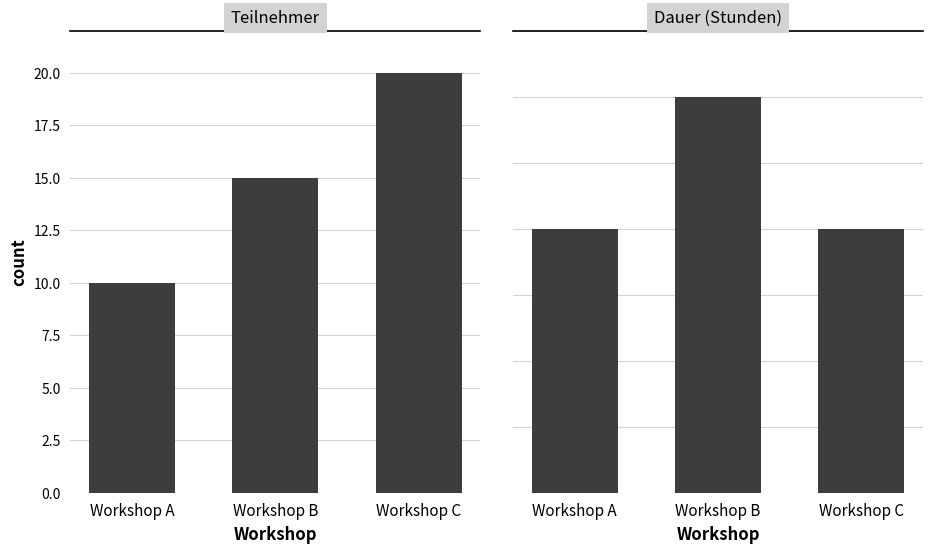

Rank the categories by Teilnehmer value from highest to lowest.

Workshop C, Workshop B, Workshop A